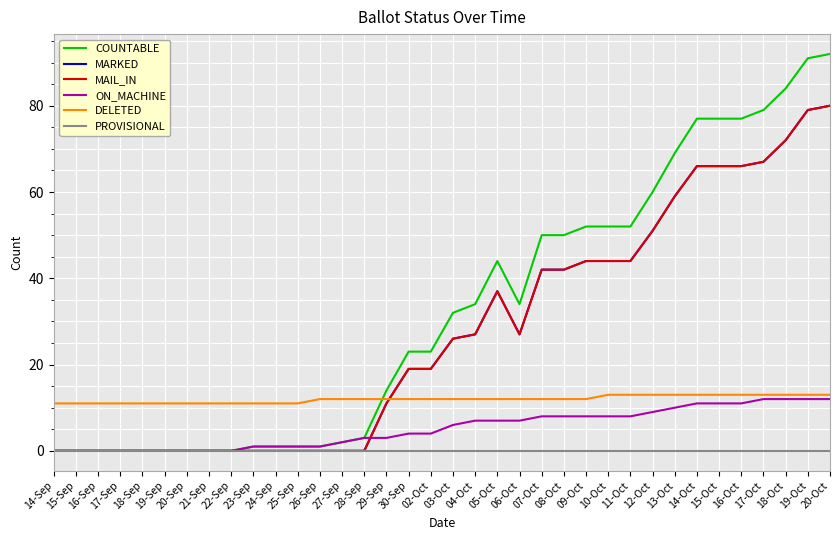

Between 18-Sep and 25-Sep, which series saw the biggest shift?

COUNTABLE